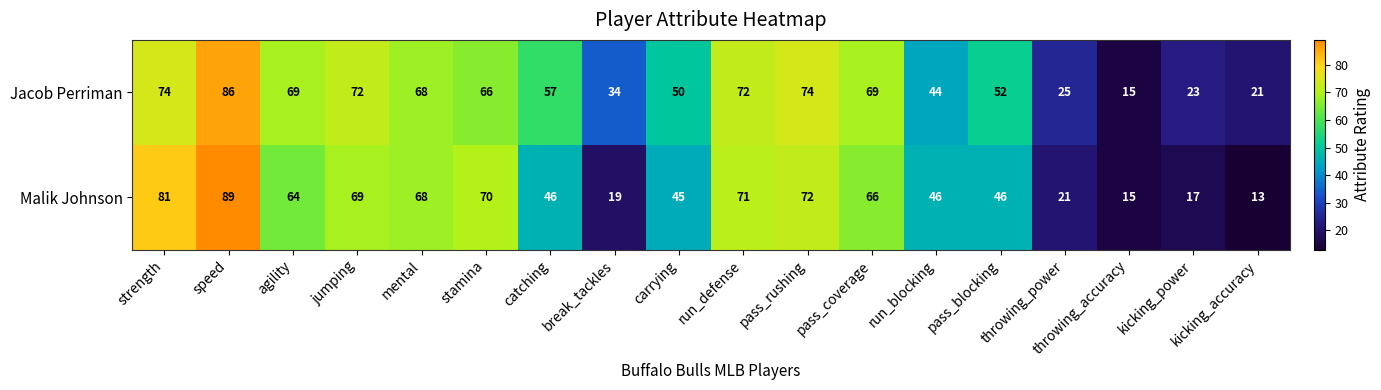

Which series has the largest range (max minus min)?

Malik Johnson